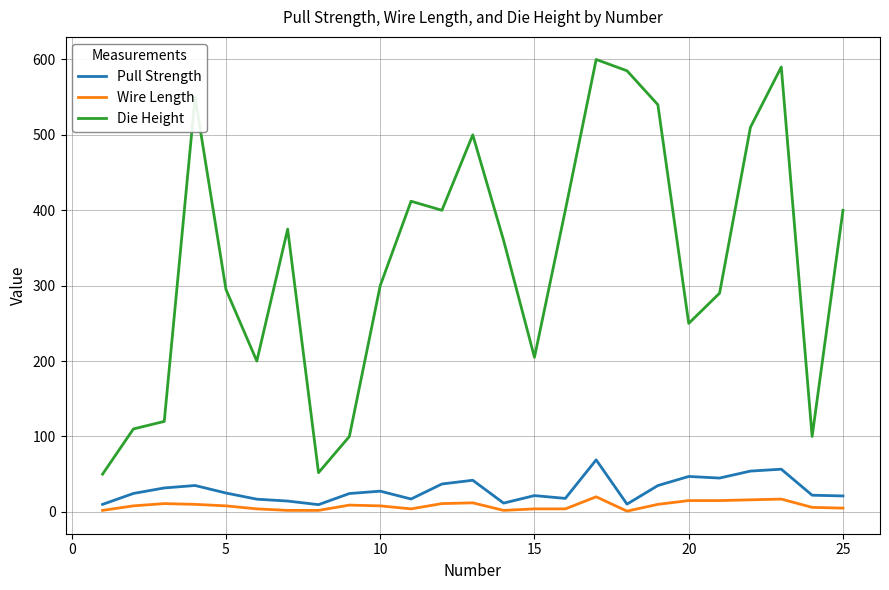

True or false: Wire Length and Die Height intersect in this chart.

False